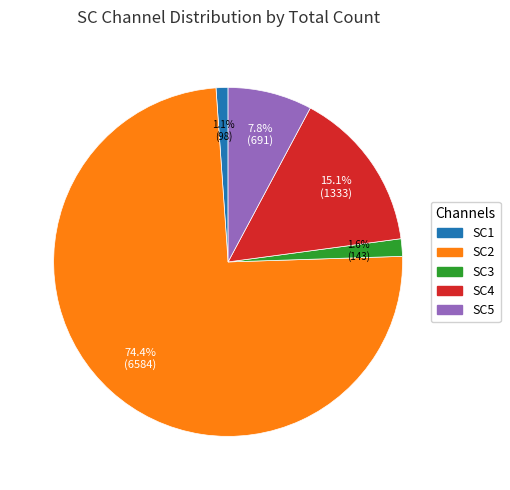

Is there any slice that represents more than half of the pie?

Yes